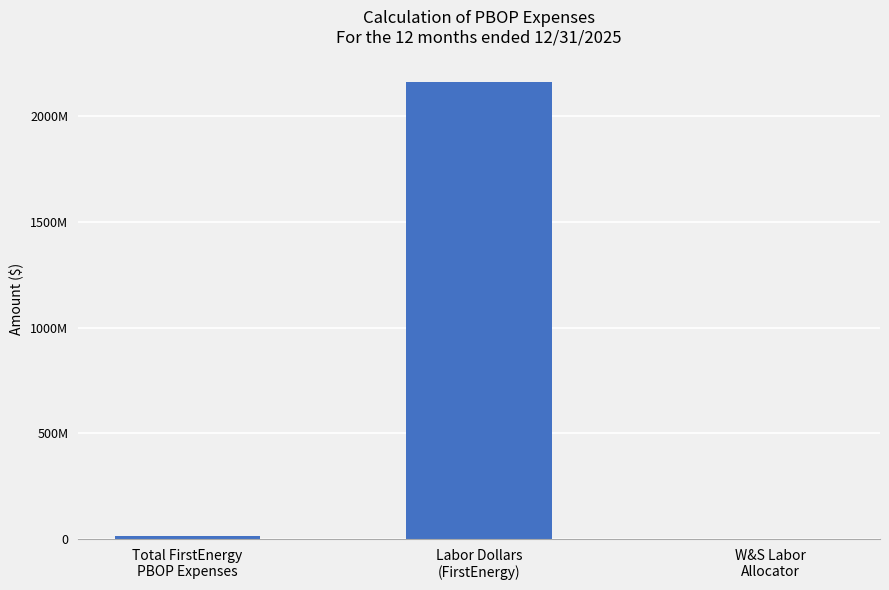

What is the maximum value shown in the chart?

2161999525